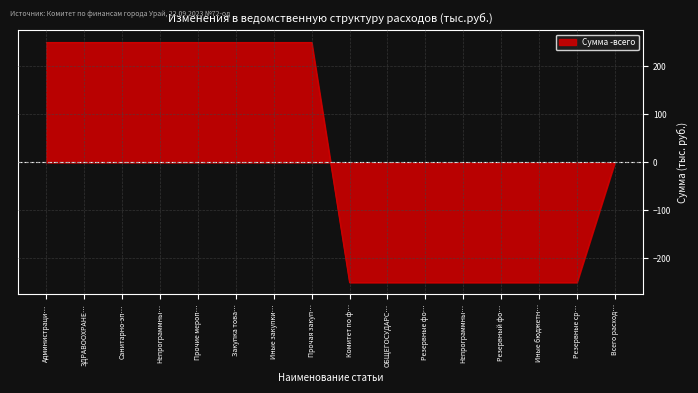

How many lines are shown in the chart?

1